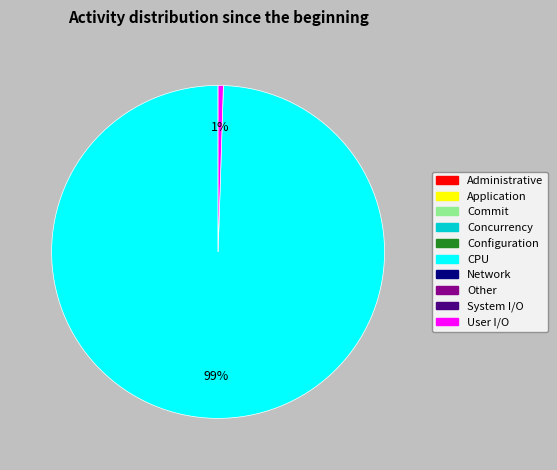

Is there a majority slice in this chart?

Yes